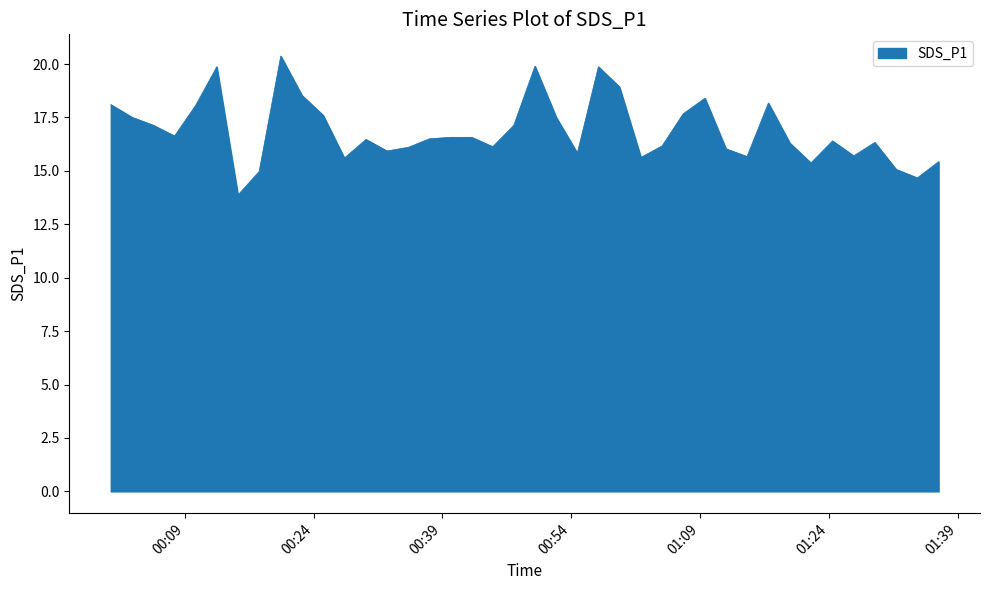

What is the minimum value shown in the chart?

13.9